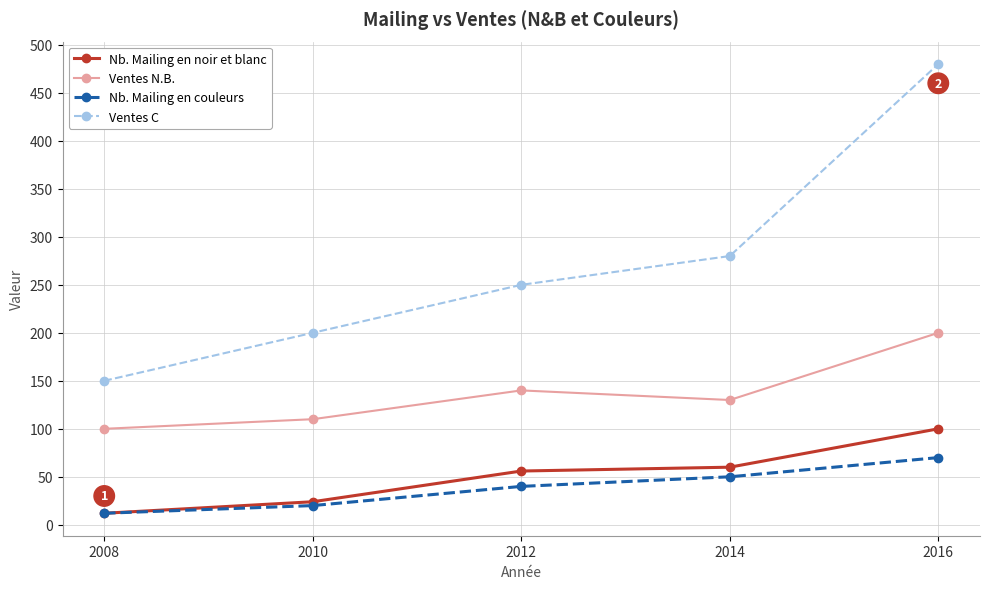

What are all the series names shown in the legend?

Nb. Mailing en noir et blanc, Ventes N.B., Nb. Mailing en couleurs, Ventes C